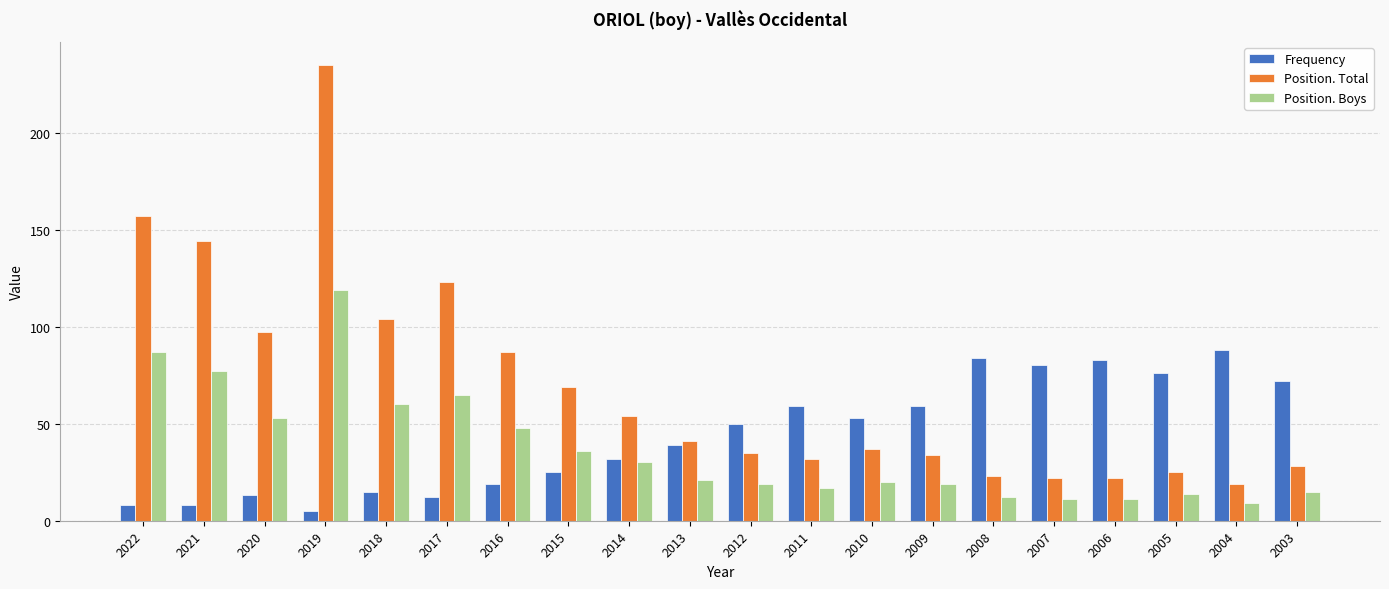

What is the average value of the Position. Total series?

69